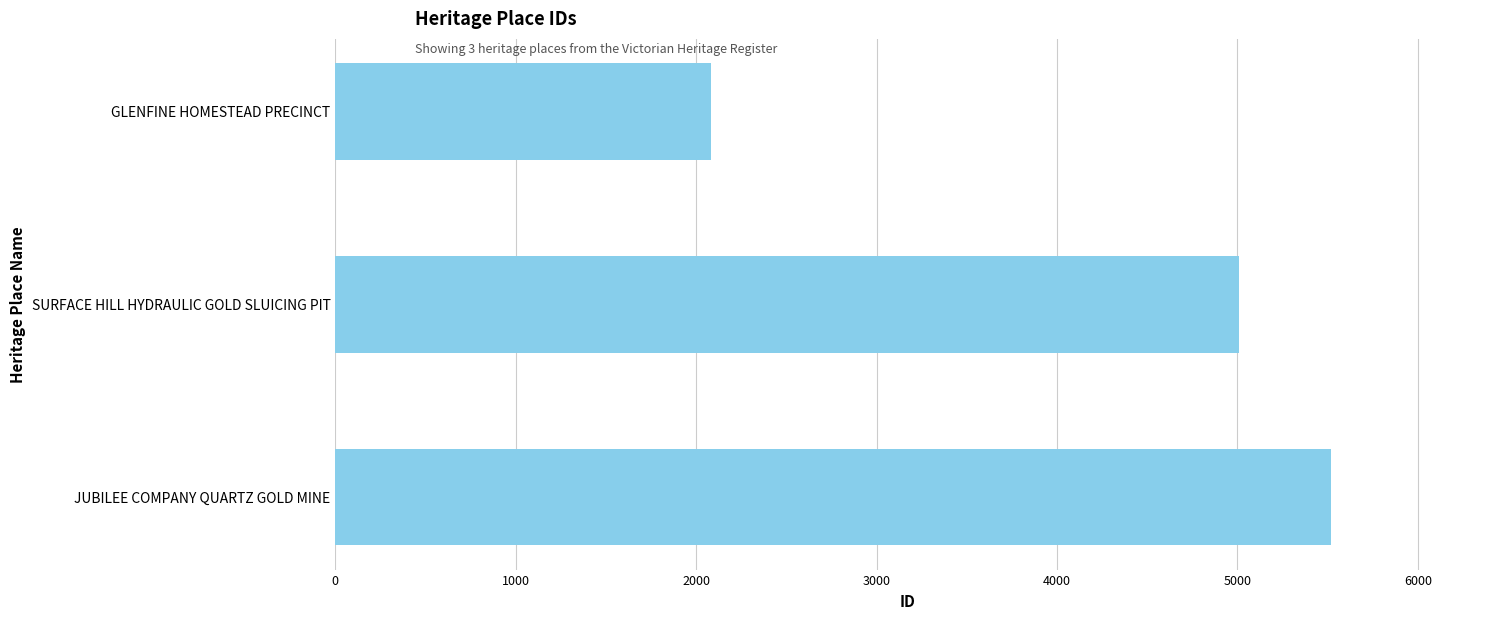

Rank the categories by value from lowest to highest.

GLENFINE HOMESTEAD PRECINCT, SURFACE HILL HYDRAULIC GOLD SLUICING PIT, JUBILEE COMPANY QUARTZ GOLD MINE